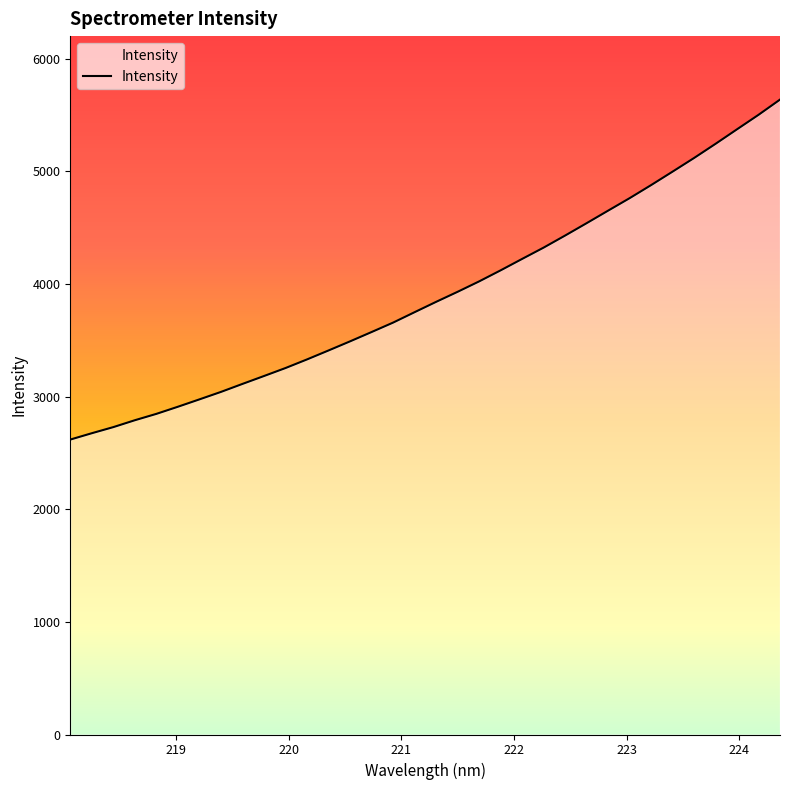

What is the minimum value shown in the chart?

2618.6